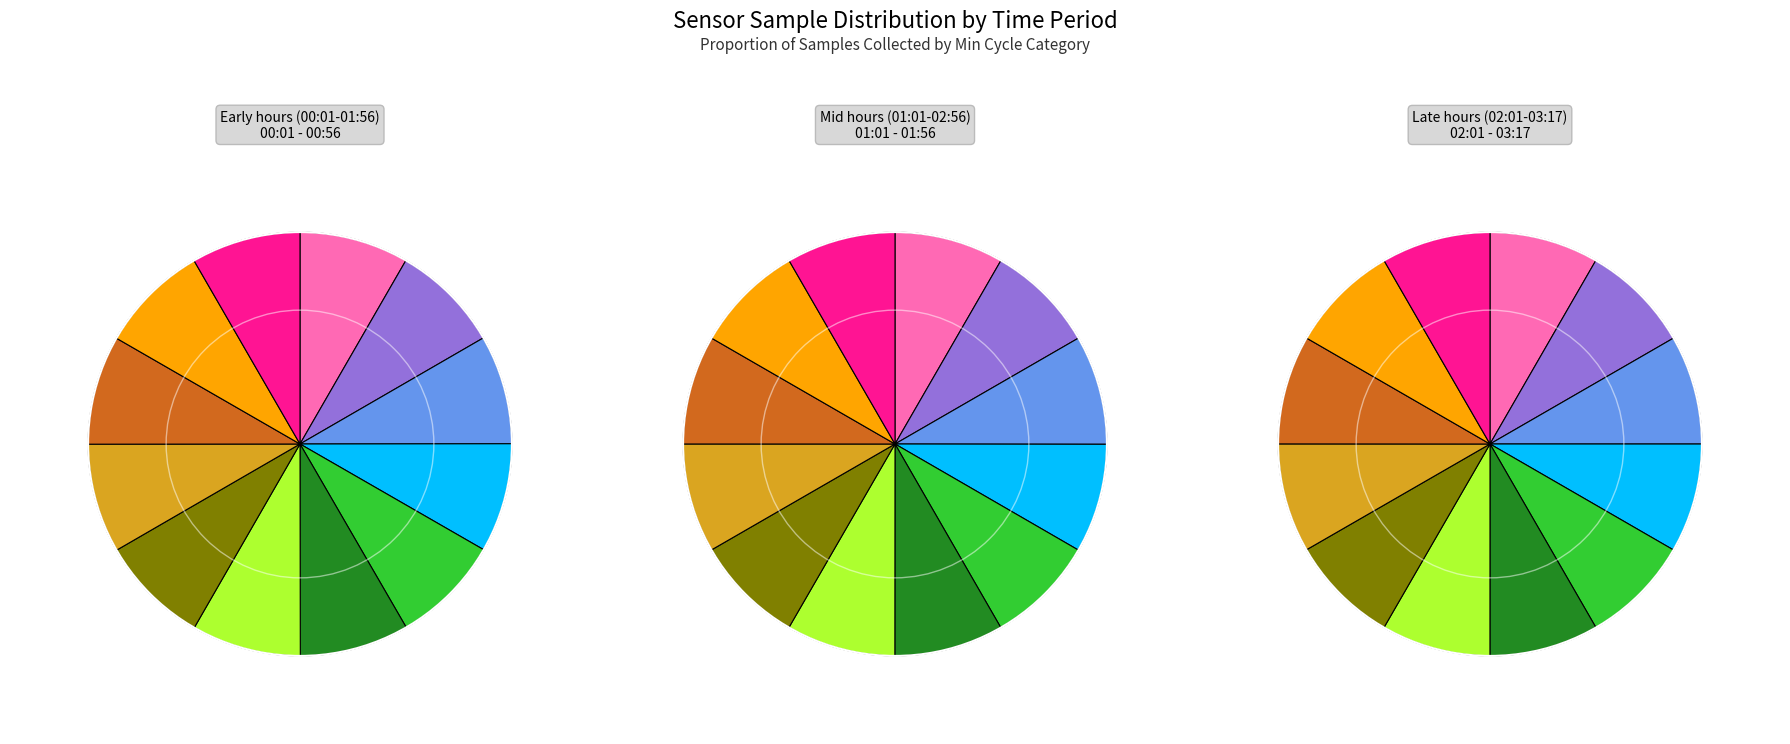

Count the number of slices in the pie.

12